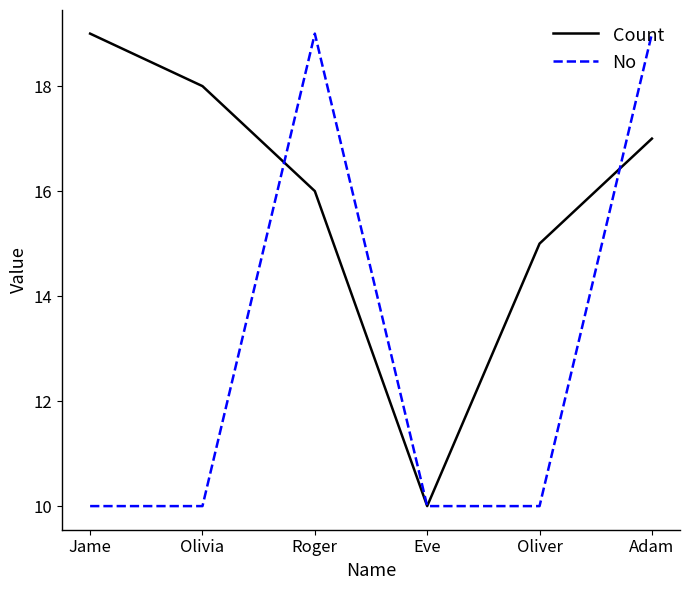

Between which two adjacent categories do Count and No first intersect?

Olivia and Roger